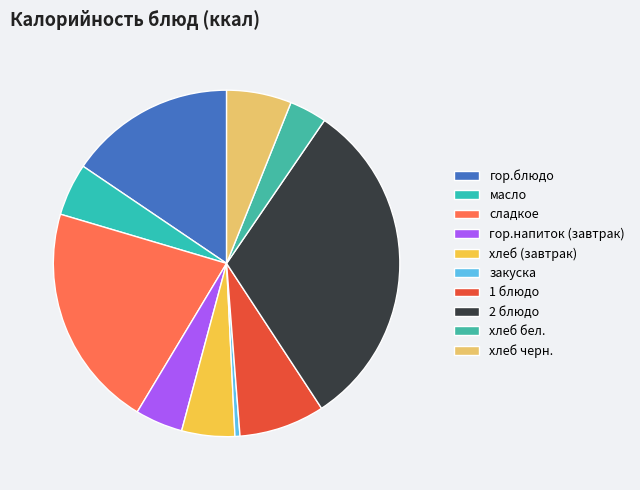

Is it true that хлеб бел. is 3% of the pie?

True